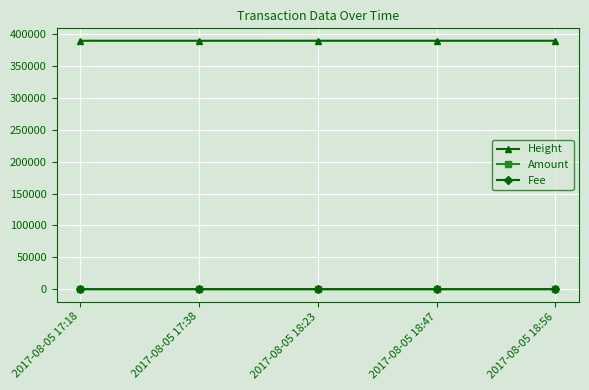

True or false: Height and Fee cross at least once.

False